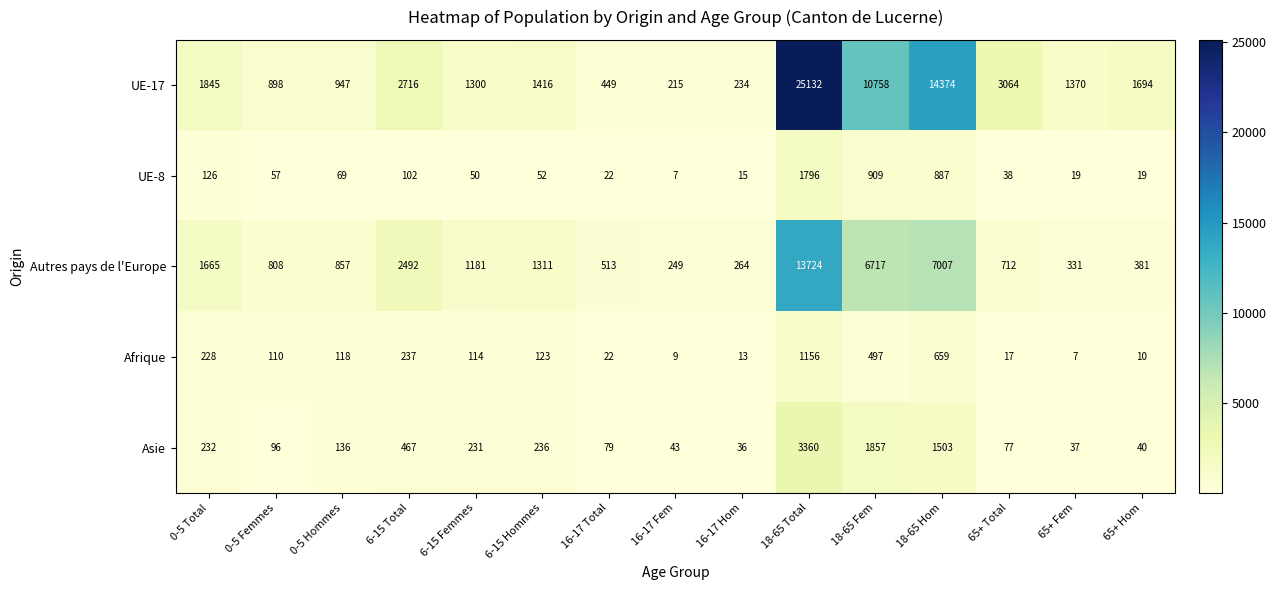

Where is UE-17 nearest to the value 12673?

18-65 Hom